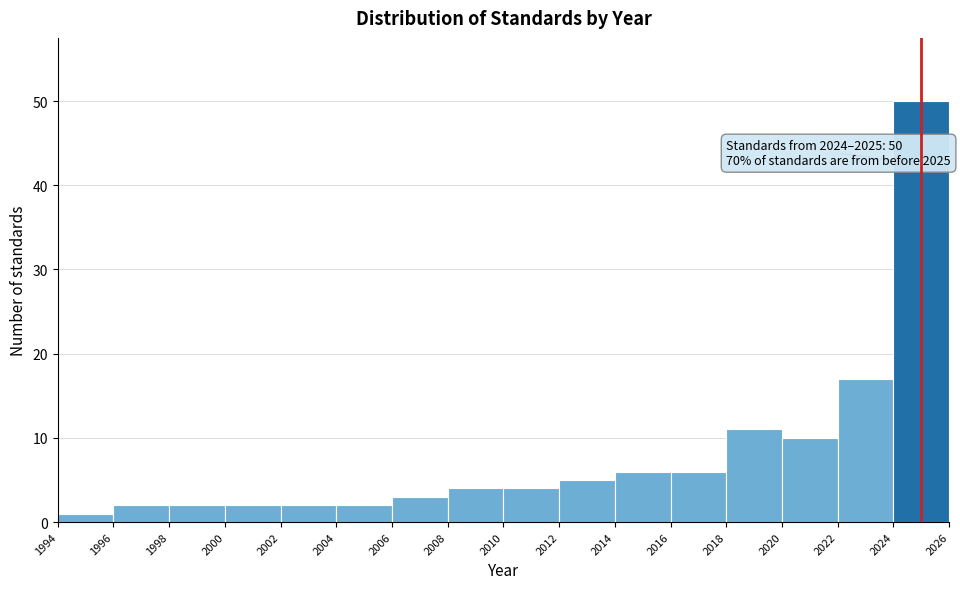

Over which range of the x-axis is the bar tallest?

2024 to 2026